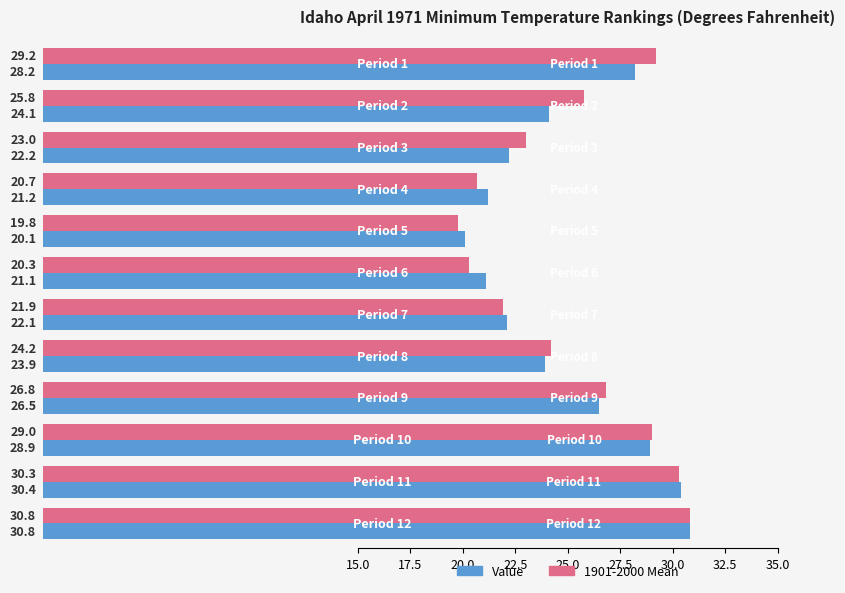

What is the smallest value displayed?

19.8